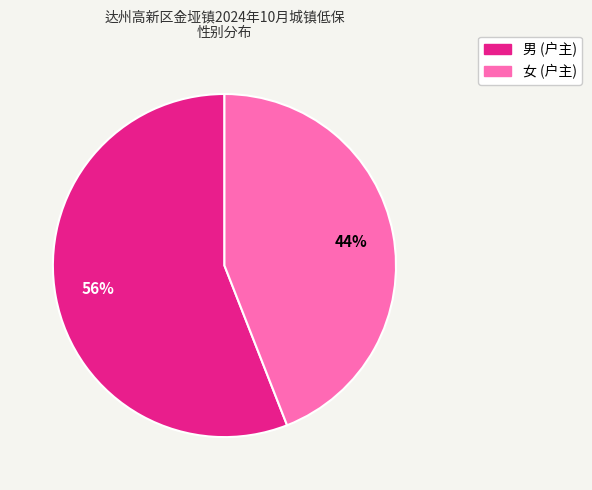

What is the largest slice in the pie chart?

男